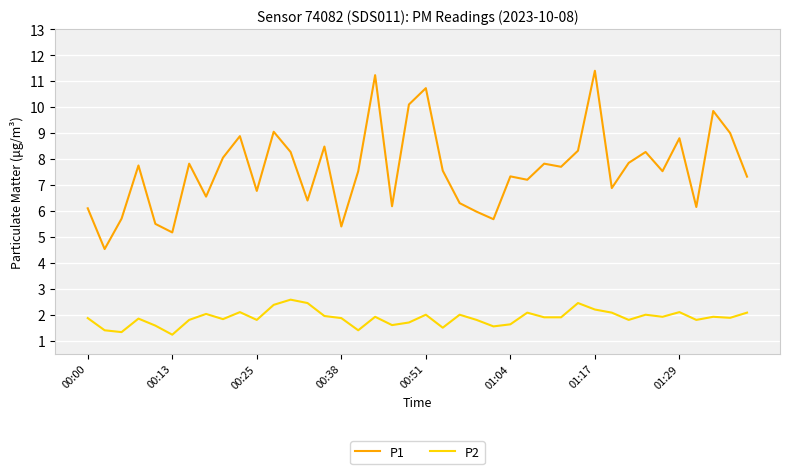

True or false: P1 and P2 intersect in this chart.

False